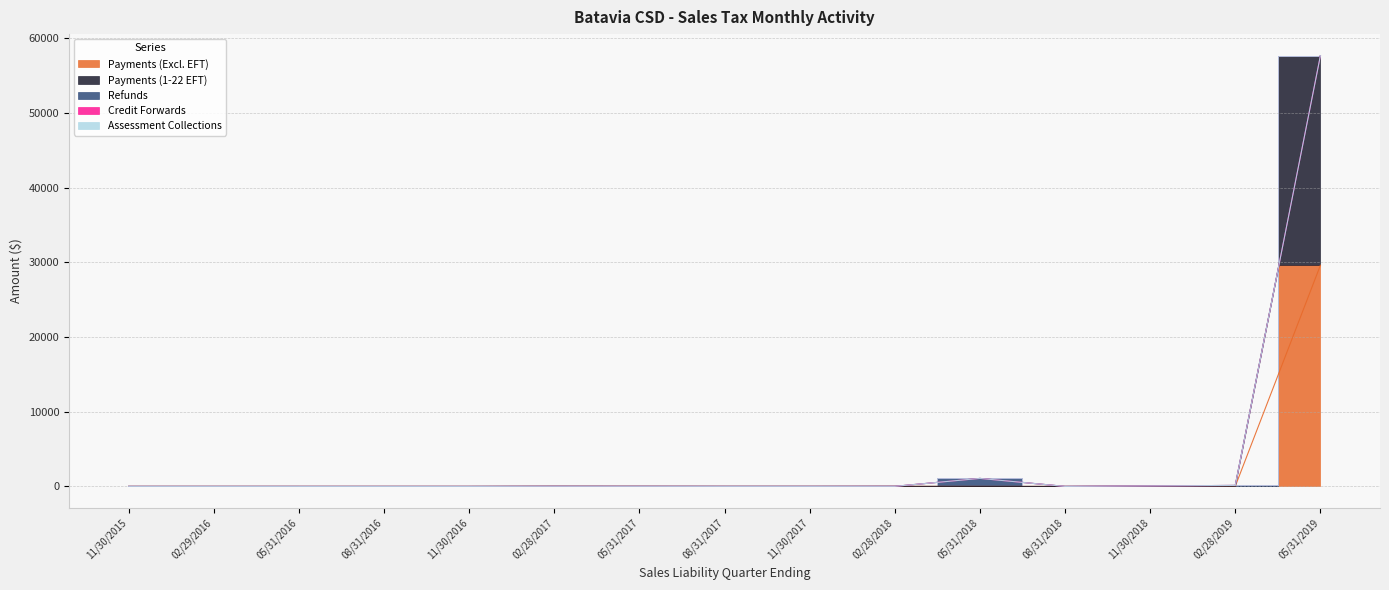

Is it true that Assessment Collections equals 1074.2 at 05/31/2018?

True